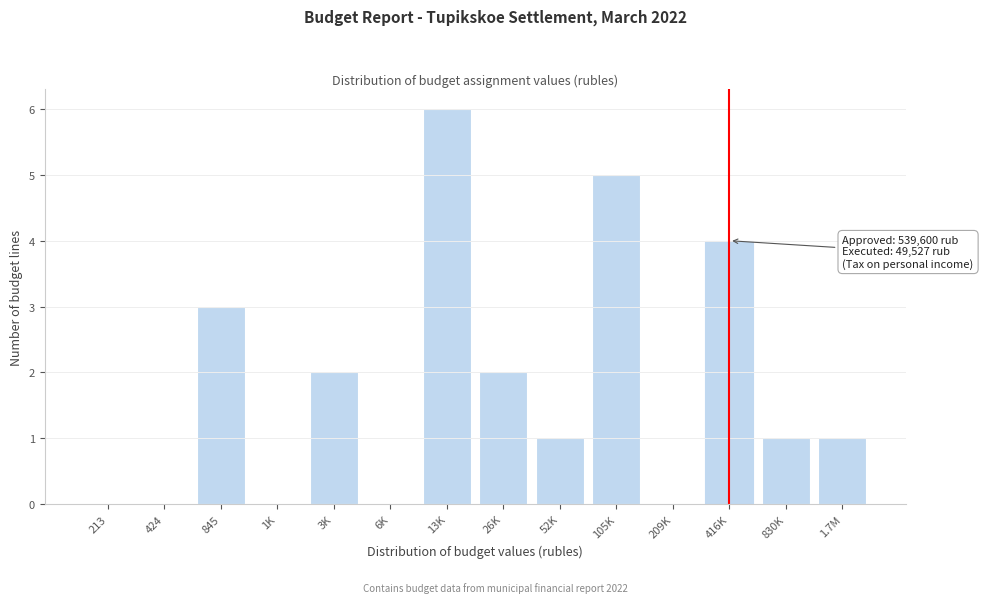

Reading right to left, extract all data points from this chart.

1.7M=1	830K=1	416K=4	209K=0	105K=5	52K=1	26K=2	13K=6	6K=0	3K=2	1K=0	845=3	424=0	213=0